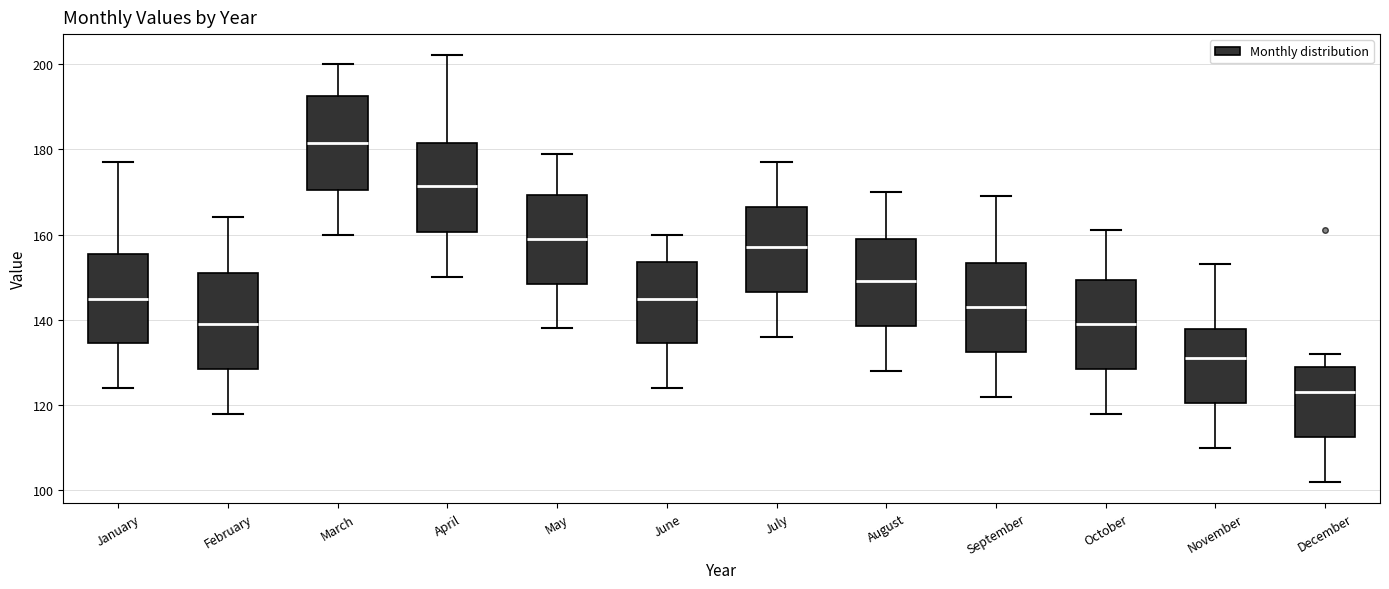

Which box has the lowest median line?

December